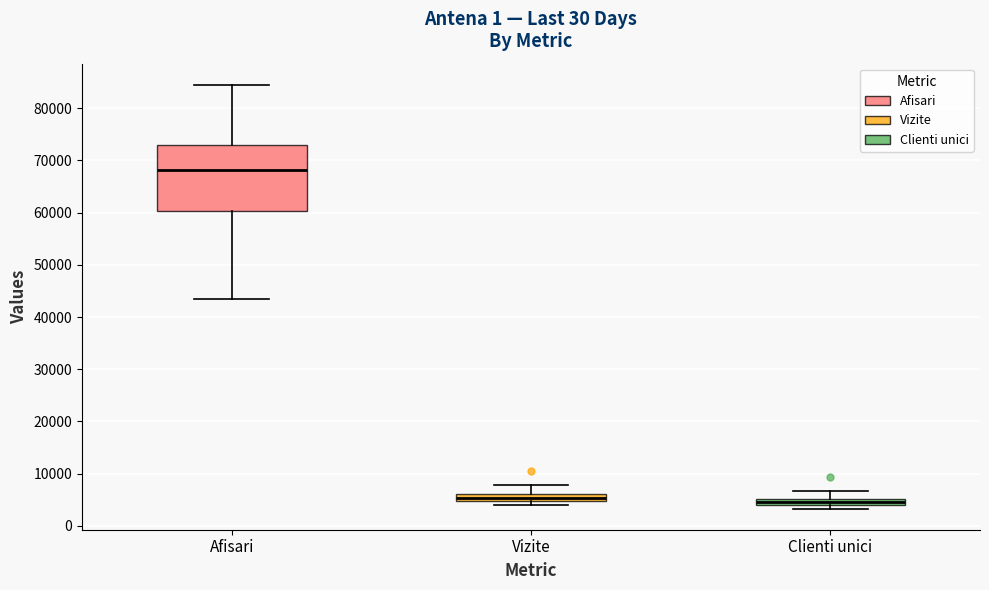

Where is the upper edge of the box for Vizite on the y-axis? The values are not printed on the chart, so give them approximately, as read against the axis.

6000